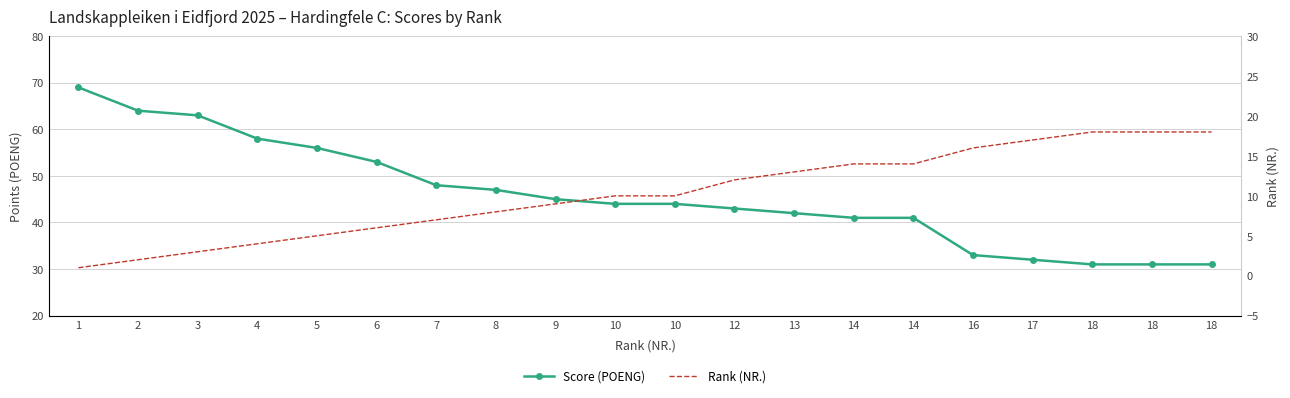

What is the difference between the highest and lowest values at 9?

36